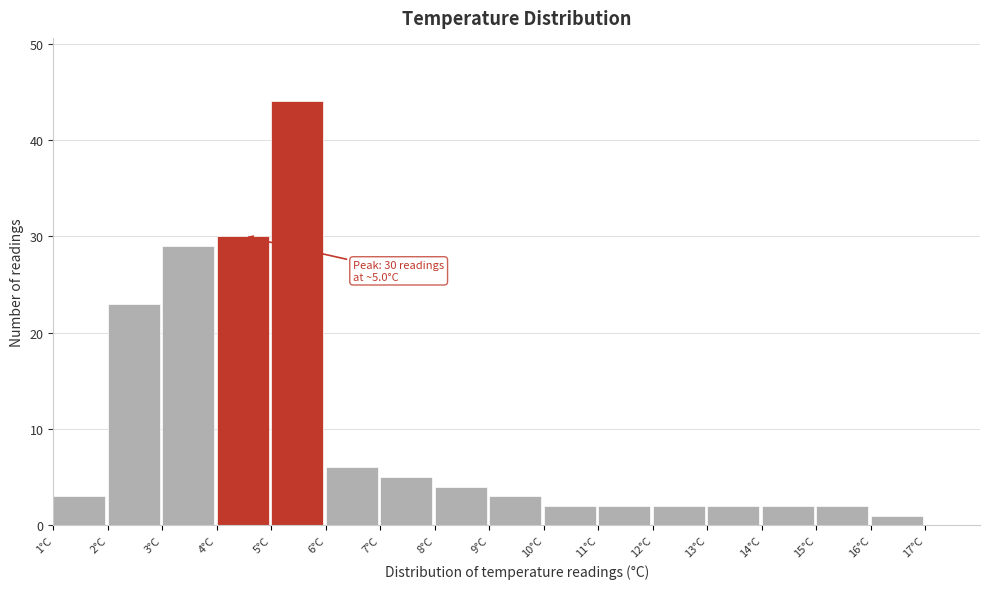

Which range on the x-axis has the tallest bar?

5 to 6